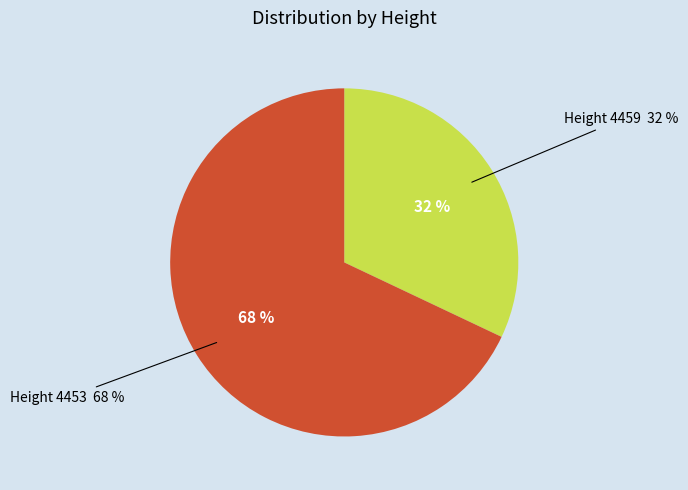

To the nearest percent, what percentage of the pie is 4459?

32%